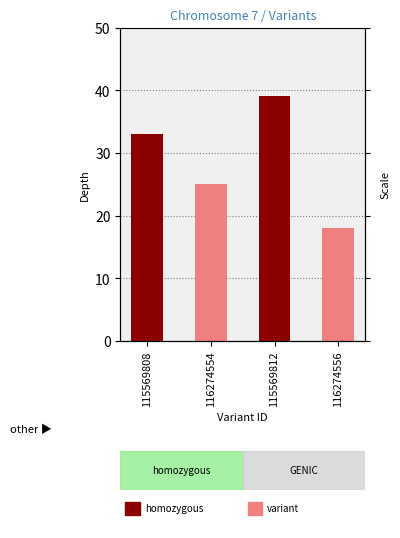

How many categories are shown in the chart?

4